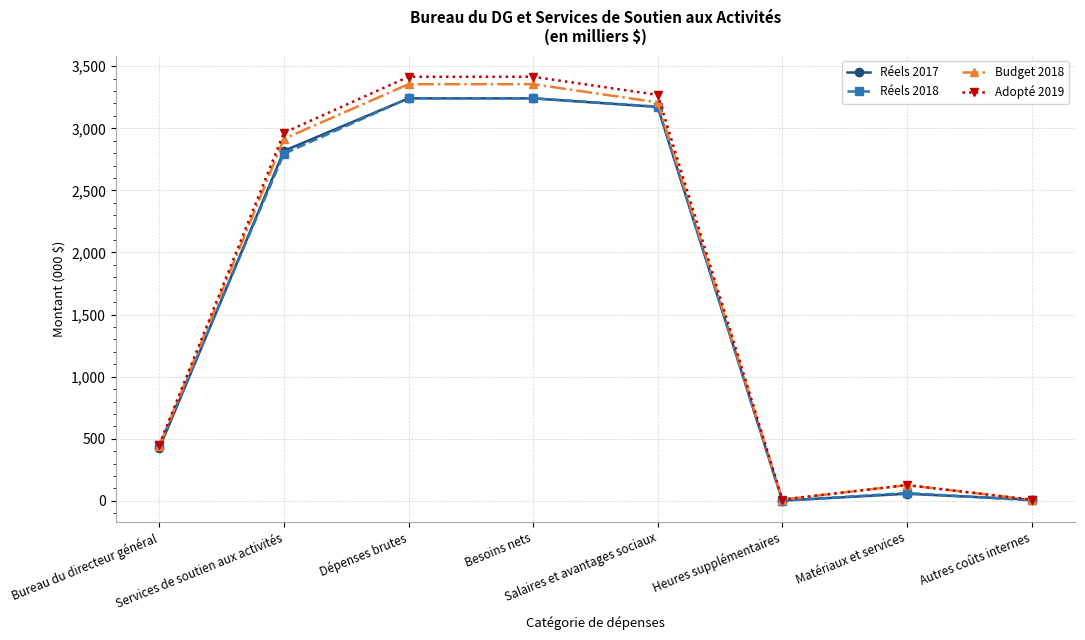

What is the maximum value shown in the chart?

3415